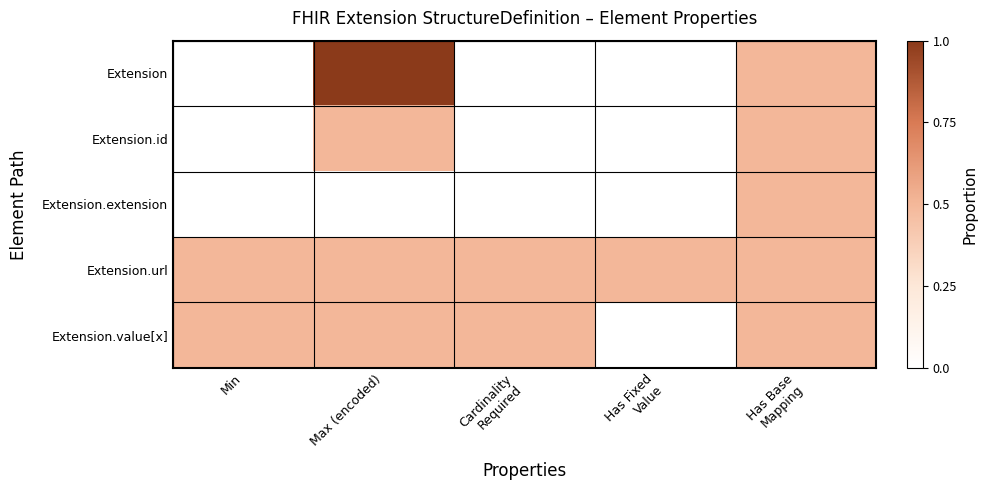

Reading left to right, extract all data points from this chart.

Extension: Min=0.0	Max (encoded)=1.0	Cardinality
Required=0.0	Has Fixed
Value=0.0	Has Base
Mapping=0.5
Extension.id: Min=0.0	Max (encoded)=0.5	Cardinality
Required=0.0	Has Fixed
Value=0.0	Has Base
Mapping=0.5
Extension.extension: Min=0.0	Max (encoded)=0.0	Cardinality
Required=0.0	Has Fixed
Value=0.0	Has Base
Mapping=0.5
Extension.url: Min=0.5	Max (encoded)=0.5	Cardinality
Required=0.5	Has Fixed
Value=0.5	Has Base
Mapping=0.5
Extension.value[x]: Min=0.5	Max (encoded)=0.5	Cardinality
Required=0.5	Has Fixed
Value=0.0	Has Base
Mapping=0.5